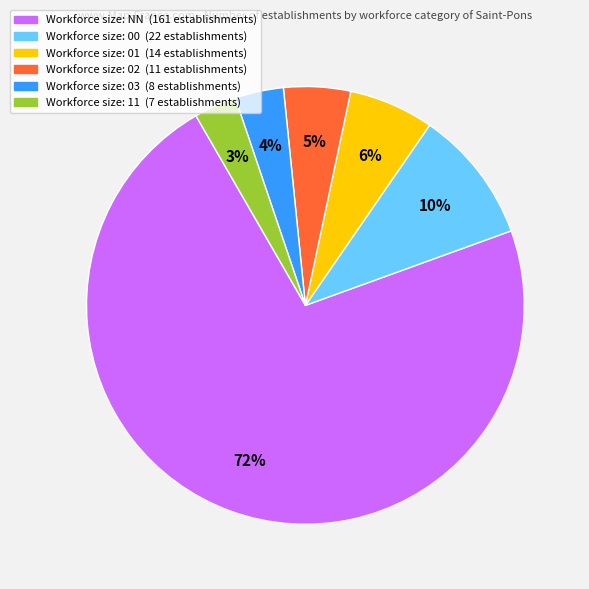

To the nearest percent, what is the average slice percentage?

17%